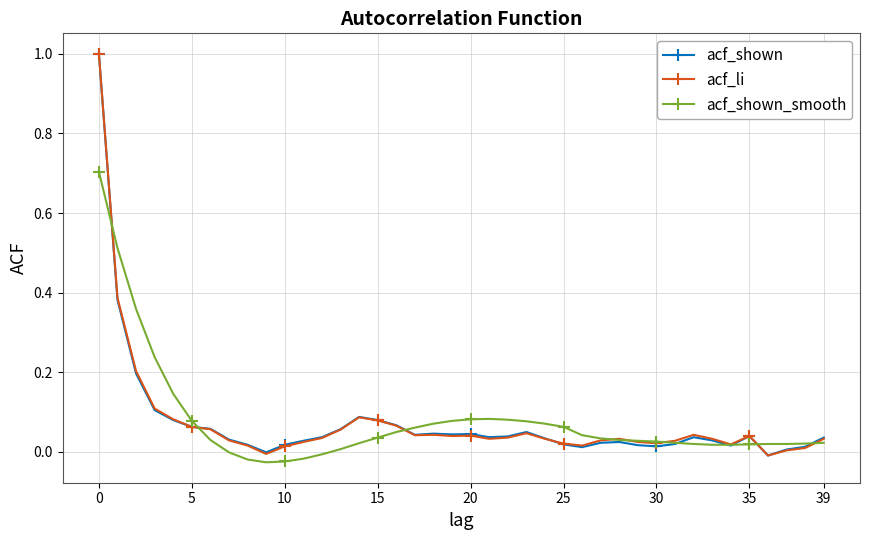

What is the highest value of the acf_li series?

1.0